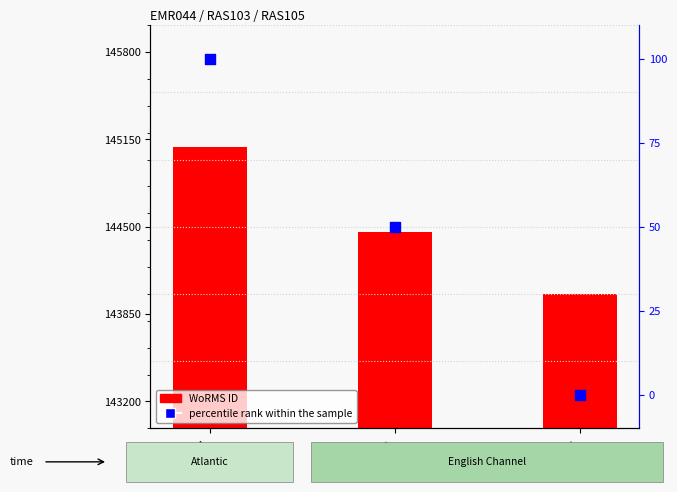

What is the change in value from EMR044 to RAS103?

-50